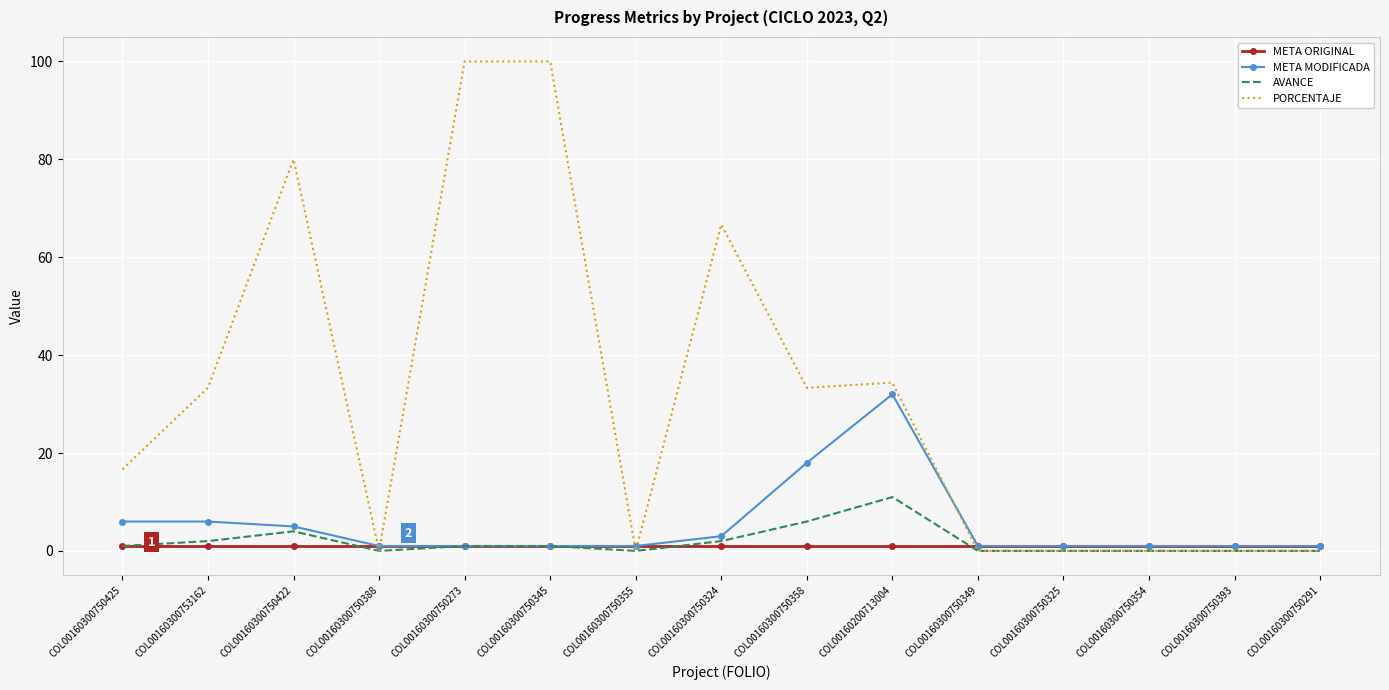

What is the difference between the maximum and minimum values in the META MODIFICADA series?

31.0